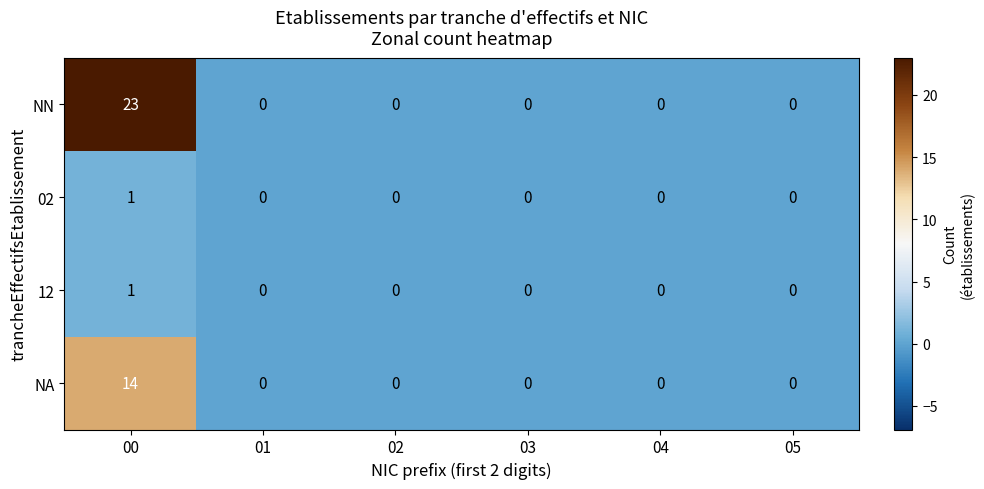

What is the sum of all NA values?

14